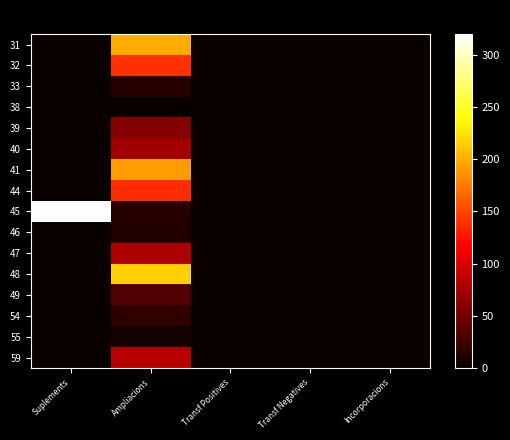

Reading left to right, transcribe all the data shown in this chart.

31: Suplements=0.0	Ampliacions=199.1	Transf Positives=0.0	Transf Negatives=0.0	Incorporacions=0.0
32: Suplements=0.0	Ampliacions=140.1	Transf Positives=0.0	Transf Negatives=0.0	Incorporacions=0.0
33: Suplements=0.0	Ampliacions=13.5	Transf Positives=0.0	Transf Negatives=0.0	Incorporacions=0.0
38: Suplements=0.0	Ampliacions=0.0	Transf Positives=0.0	Transf Negatives=0.0	Incorporacions=0.0
39: Suplements=0.0	Ampliacions=59.4	Transf Positives=0.0	Transf Negatives=0.0	Incorporacions=0.0
40: Suplements=0.0	Ampliacions=73.3	Transf Positives=0.0	Transf Negatives=0.0	Incorporacions=0.0
41: Suplements=0.0	Ampliacions=191.4	Transf Positives=0.0	Transf Negatives=0.0	Incorporacions=0.0
44: Suplements=0.0	Ampliacions=138.0	Transf Positives=0.0	Transf Negatives=0.0	Incorporacions=0.0
45: Suplements=320.0	Ampliacions=13.3	Transf Positives=0.0	Transf Negatives=0.0	Incorporacions=0.0
46: Suplements=0.0	Ampliacions=11.7	Transf Positives=0.0	Transf Negatives=0.0	Incorporacions=0.0
47: Suplements=0.0	Ampliacions=78.5	Transf Positives=0.0	Transf Negatives=0.0	Incorporacions=0.0
48: Suplements=0.0	Ampliacions=215.2	Transf Positives=0.0	Transf Negatives=0.0	Incorporacions=0.0
49: Suplements=0.0	Ampliacions=34.0	Transf Positives=0.0	Transf Negatives=0.0	Incorporacions=0.0
54: Suplements=0.0	Ampliacions=17.7	Transf Positives=0.0	Transf Negatives=0.0	Incorporacions=0.0
55: Suplements=0.0	Ampliacions=5.8	Transf Positives=0.0	Transf Negatives=0.0	Incorporacions=0.0
59: Suplements=0.0	Ampliacions=83.5	Transf Positives=0.0	Transf Negatives=0.0	Incorporacions=0.0